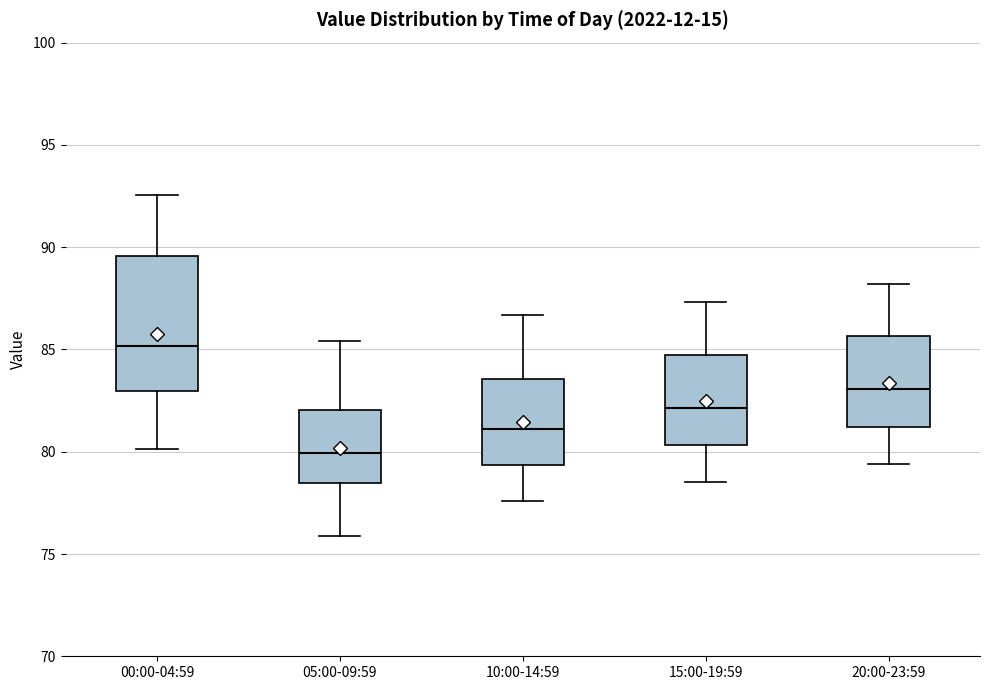

Where does the lower whisker of the box for 10:00-14:59 end on the y-axis? The values are not printed on the chart, so give them approximately, as read against the axis.

77.5